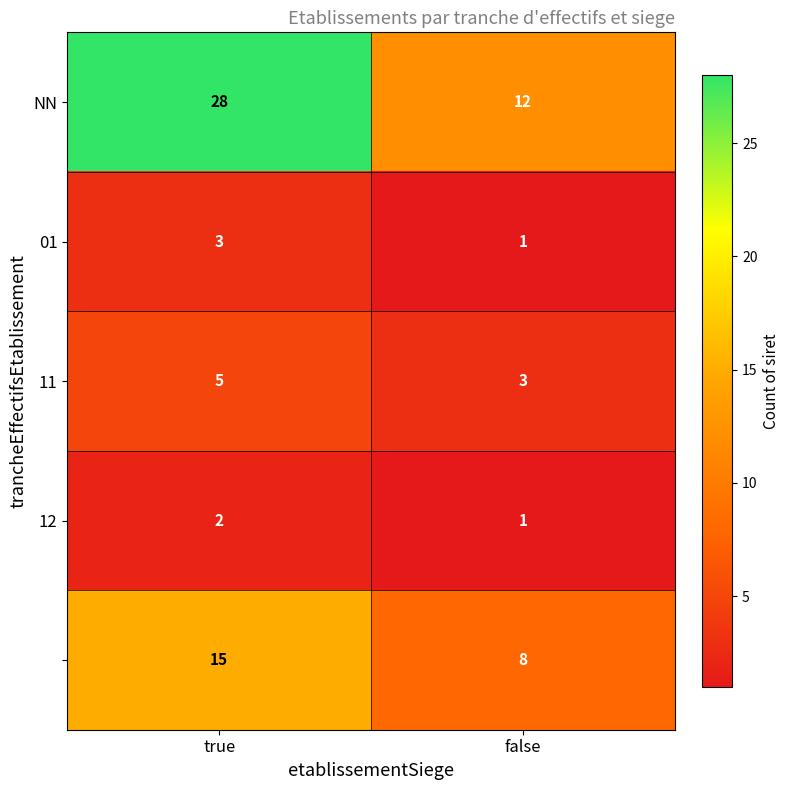

What is the greatest value displayed?

28